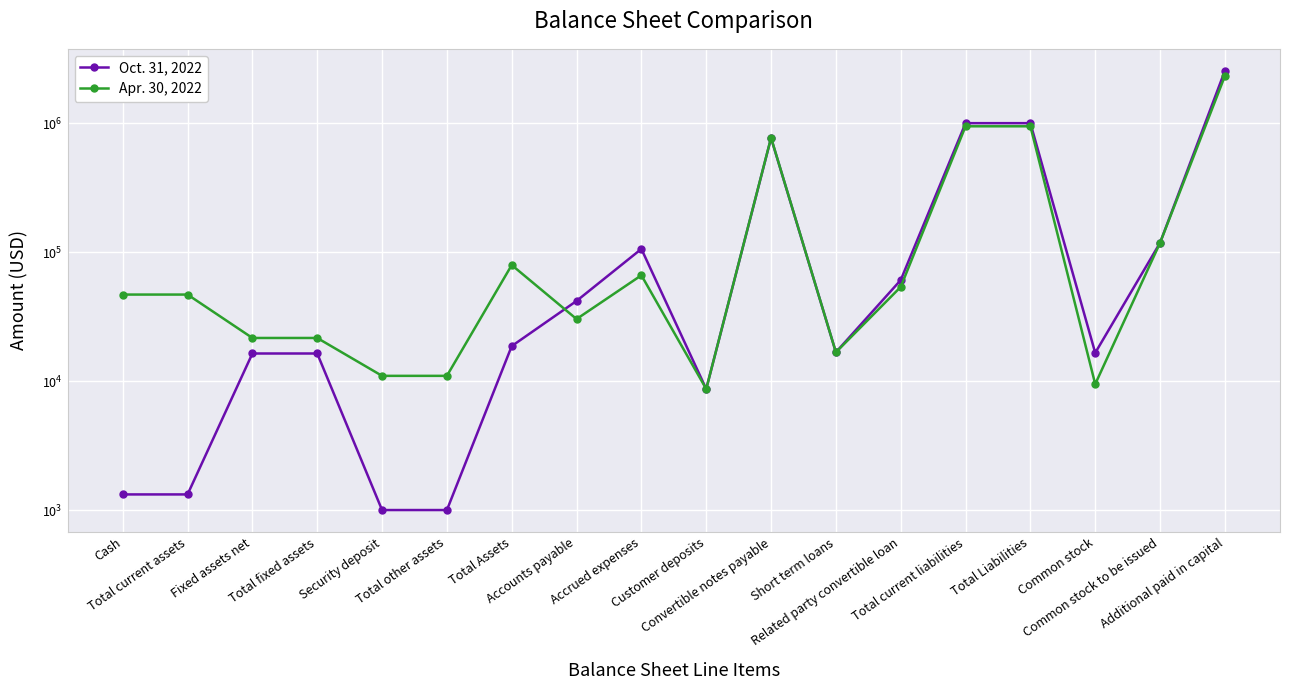

List the series in order of their peak value, lowest first.

Apr. 30, 2022, Oct. 31, 2022